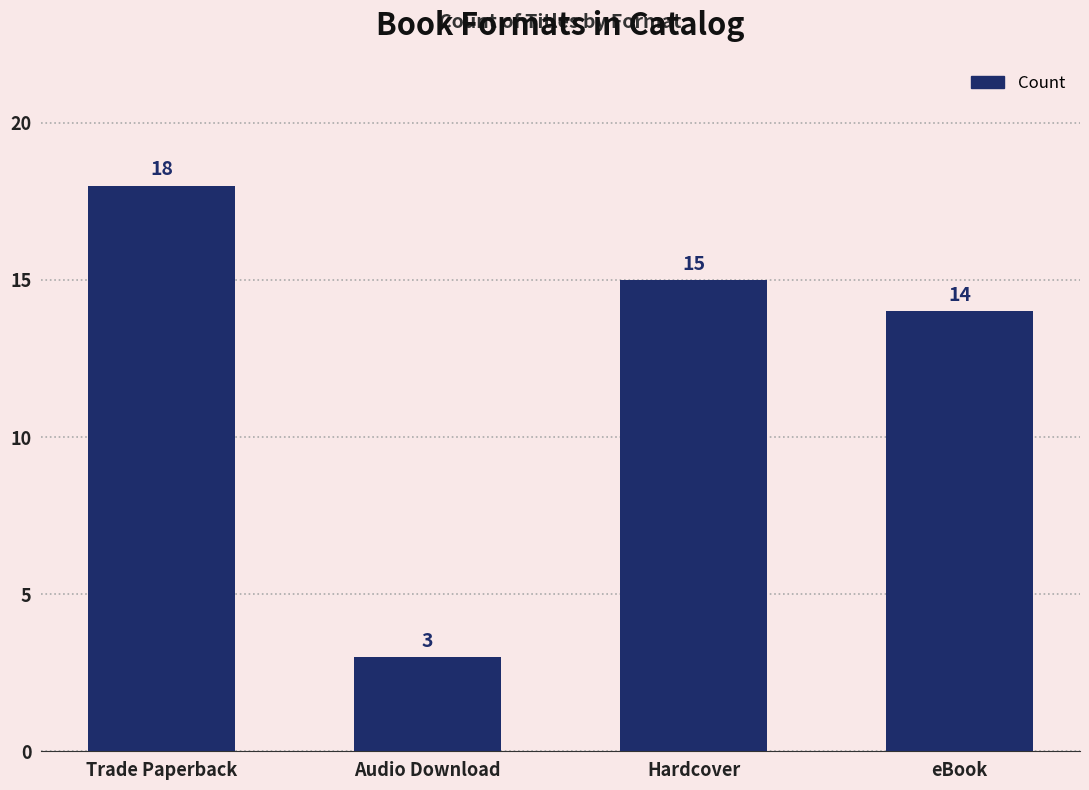

Read the value at Trade Paperback, to the nearest 5.

20